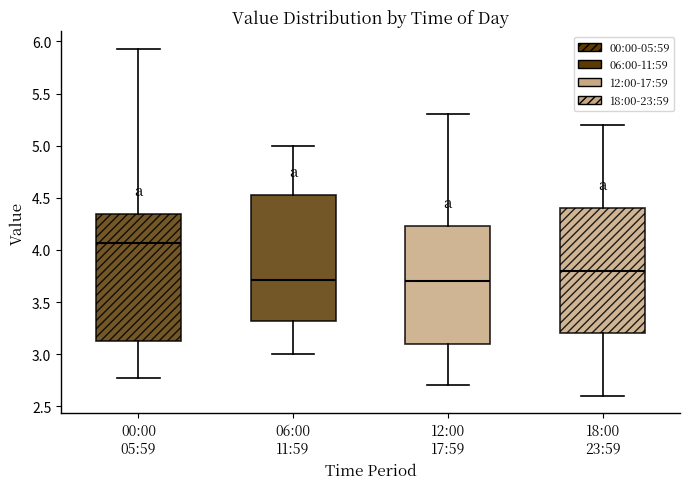

Reading left to right, transcribe this box plot: for each box, give where its median line is, the range the box spans, and where its two whiskers end, as read against the y-axis. The values are not printed on the chart, so give them approximately, as read against the axis.

00:00 05:59: median 4.05, box 3.10 to 4.35, whiskers 2.75 to 5.95
06:00 11:59: median 3.70, box 3.30 to 4.55, whiskers 3.00 to 5.00
12:00 17:59: median 3.70, box 3.10 to 4.25, whiskers 2.70 to 5.30
18:00 23:59: median 3.80, box 3.20 to 4.40, whiskers 2.60 to 5.20